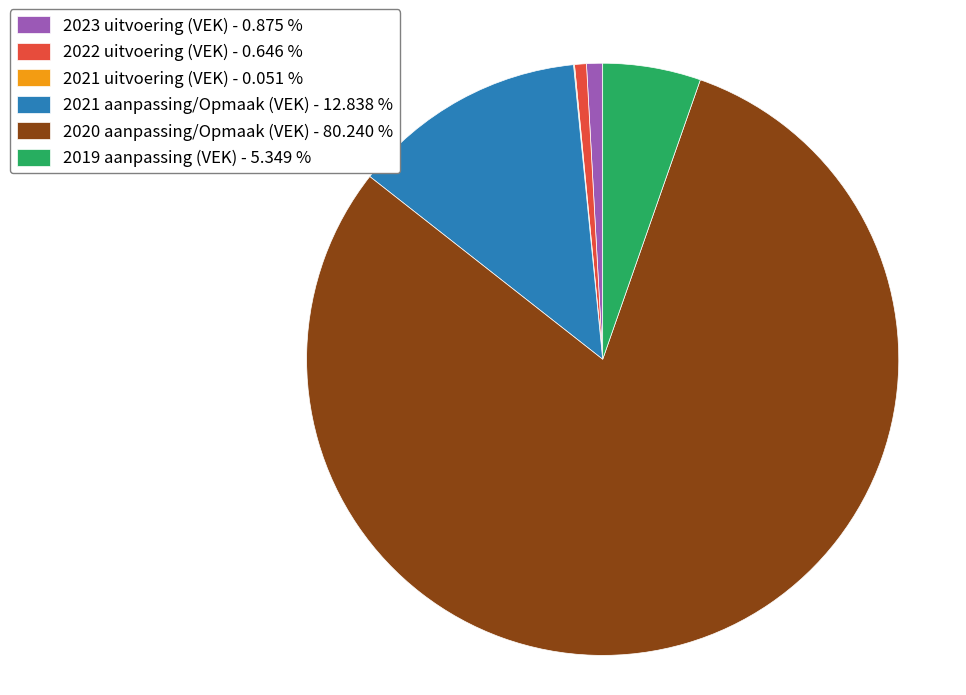

Does any single category account for the majority?

Yes